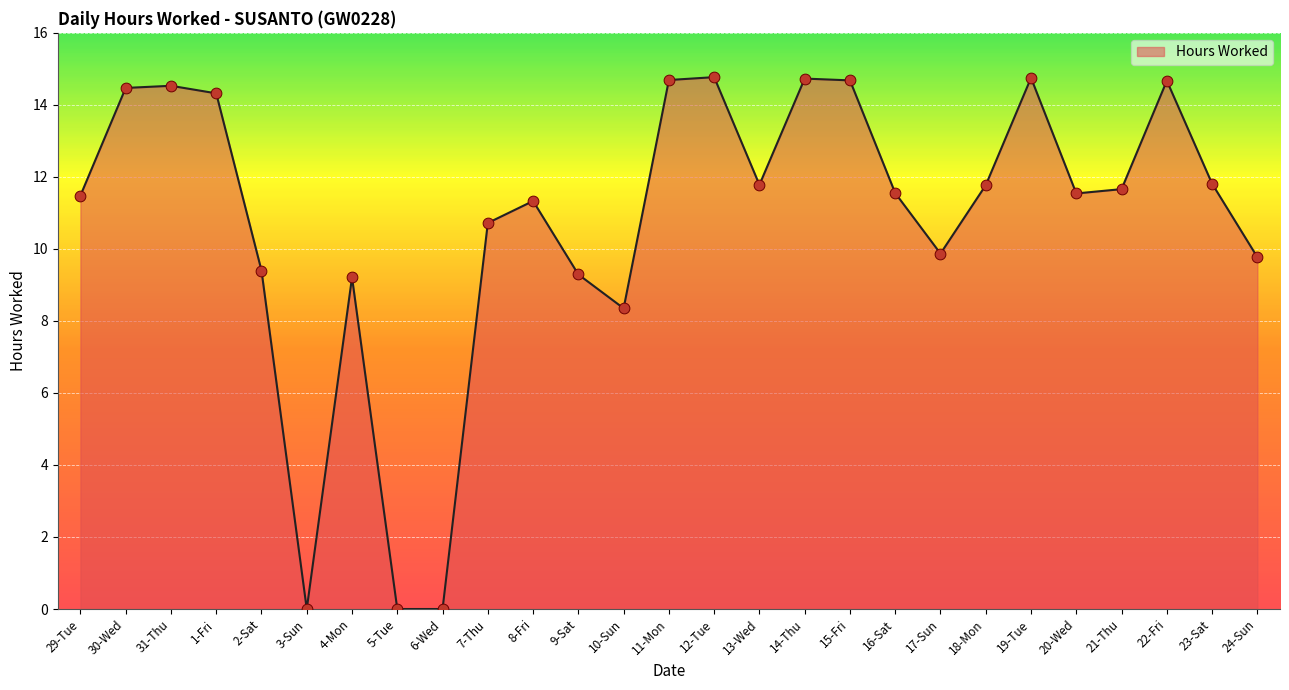

Between 10-Sun and 29-Tue, which is larger?

29-Tue